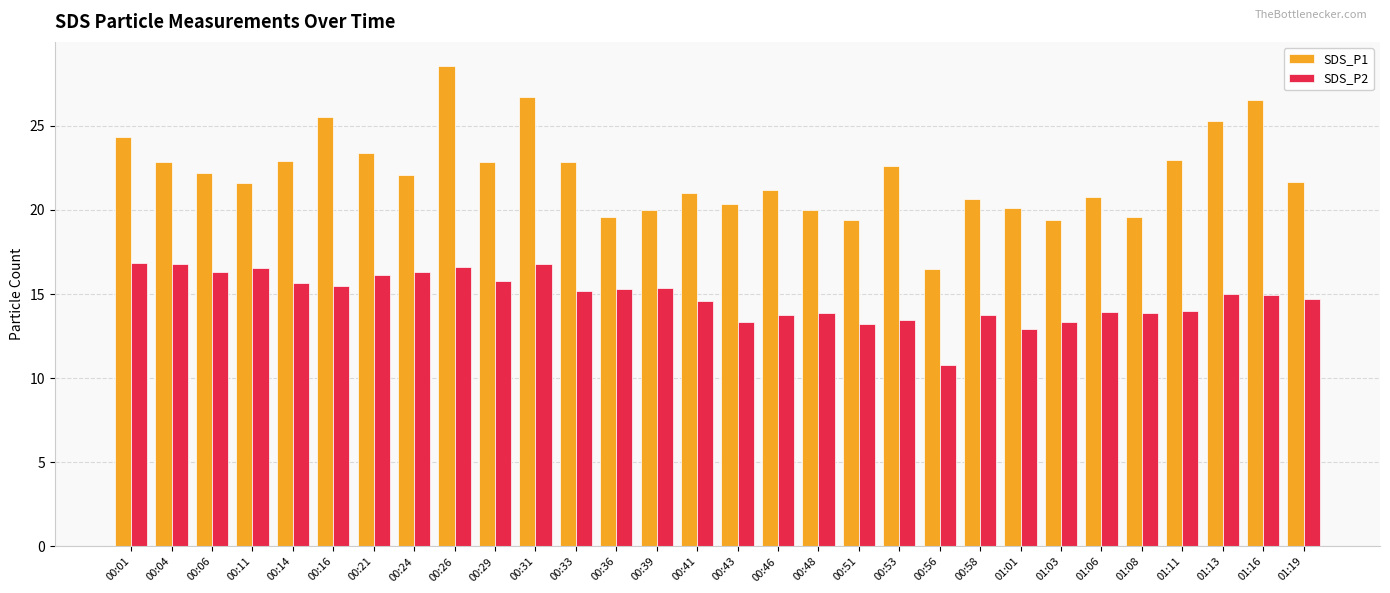

How many bars are there in total?

60